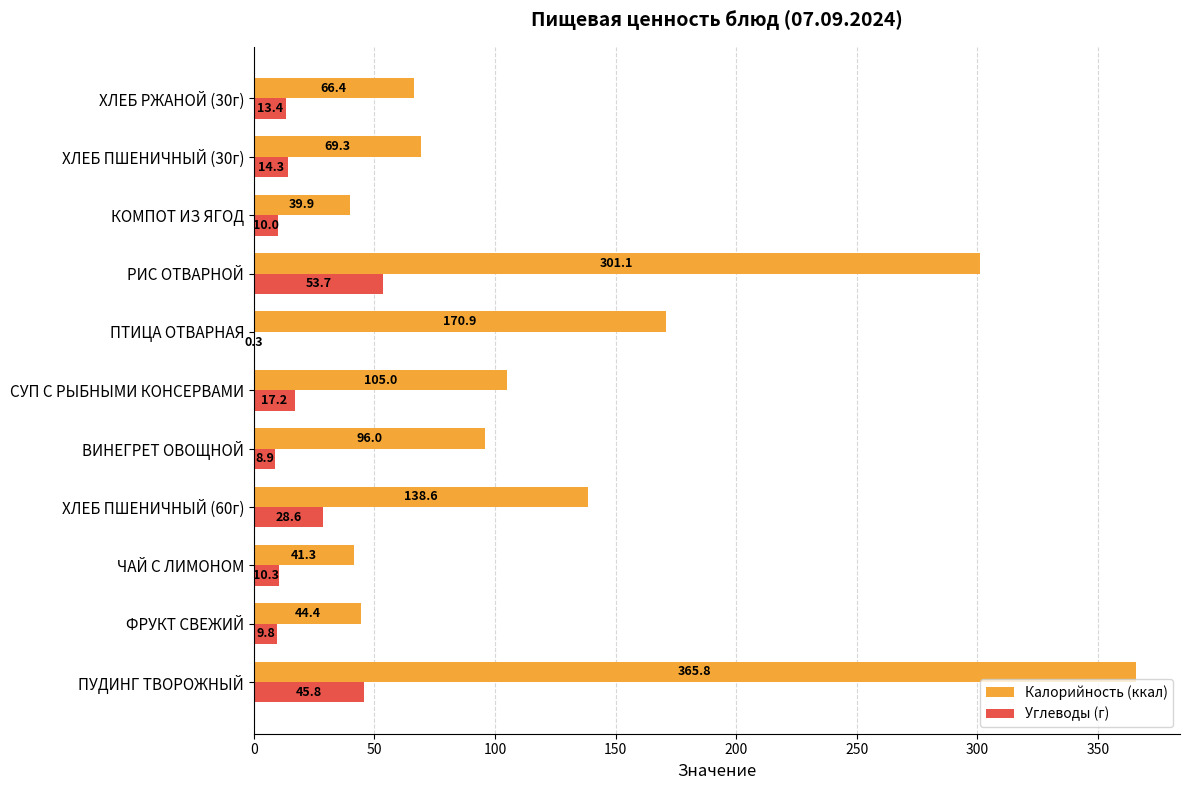

At which label is Углеводы (г) closest to 27?

ХЛЕБ ПШЕНИЧНЫЙ (60г)